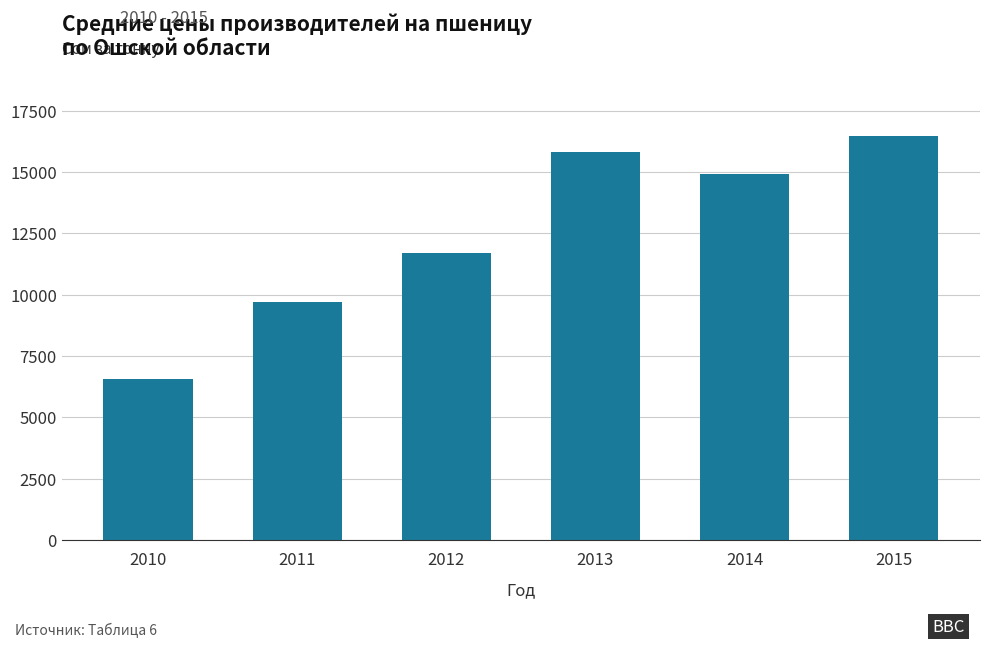

How many distinct data groups are displayed?

1